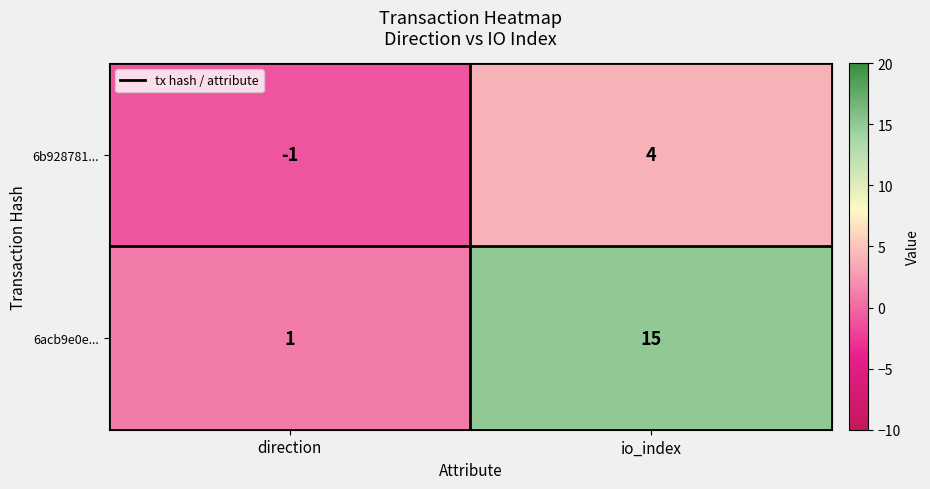

List the series in order of their peak value, highest first.

6acb9e0e..., 6b928781...